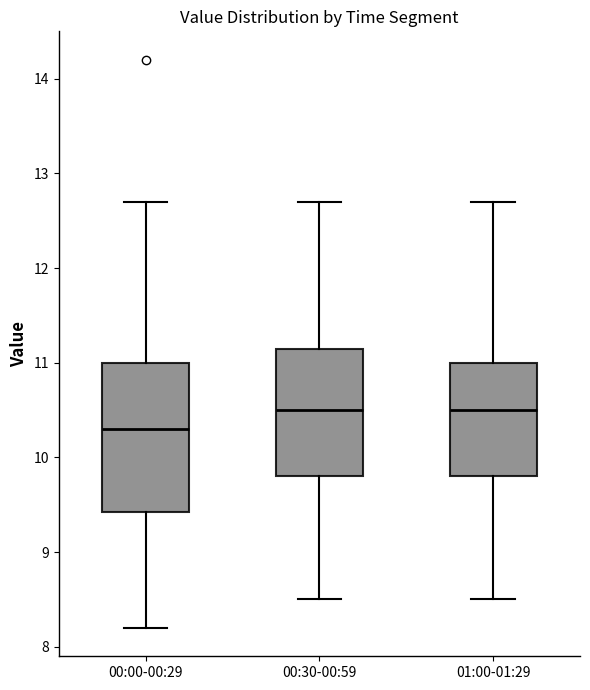

Reading left to right, transcribe this box plot: for each box, give where its median line is, the range the box spans, and where its two whiskers end, as read against the y-axis. The values are not printed on the chart, so give them approximately, as read against the axis.

00:00-00:29: median 10.3, box 9.4 to 11.0, whiskers 8.2 to 12.7
00:30-00:59: median 10.5, box 9.8 to 11.2, whiskers 8.5 to 12.7
01:00-01:29: median 10.5, box 9.8 to 11.0, whiskers 8.5 to 12.7